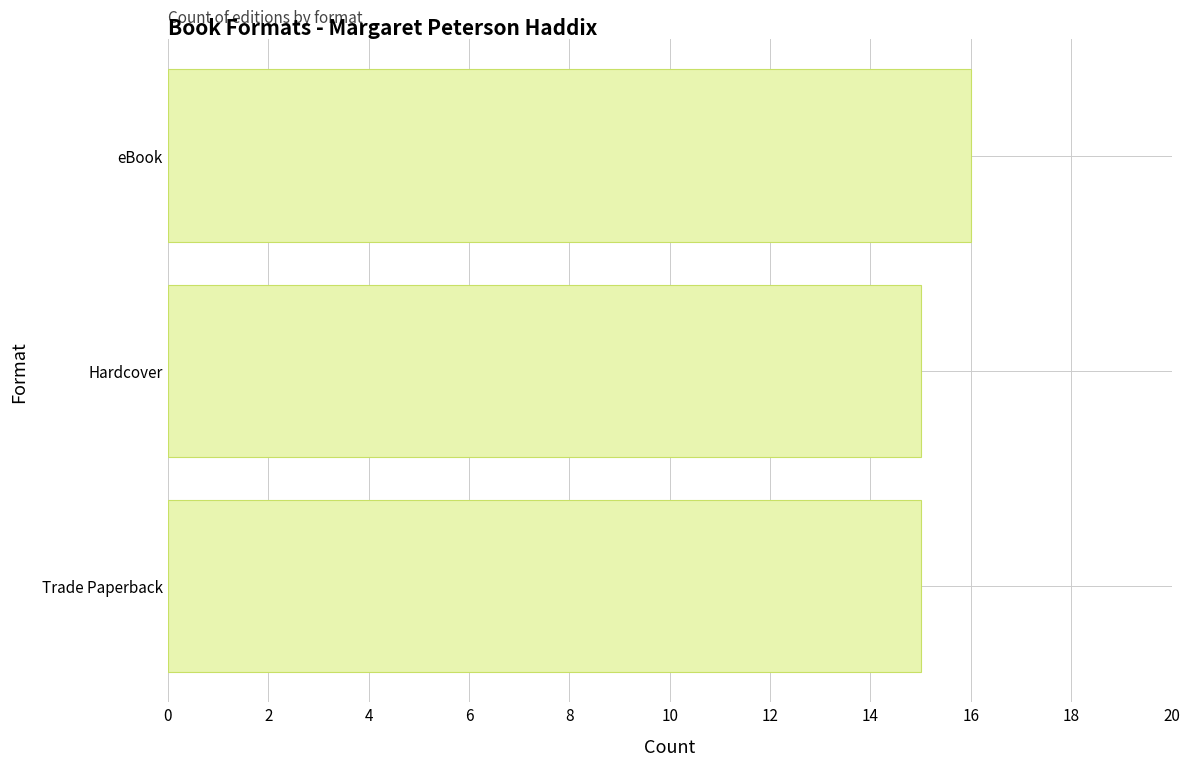

What is the average value?

15